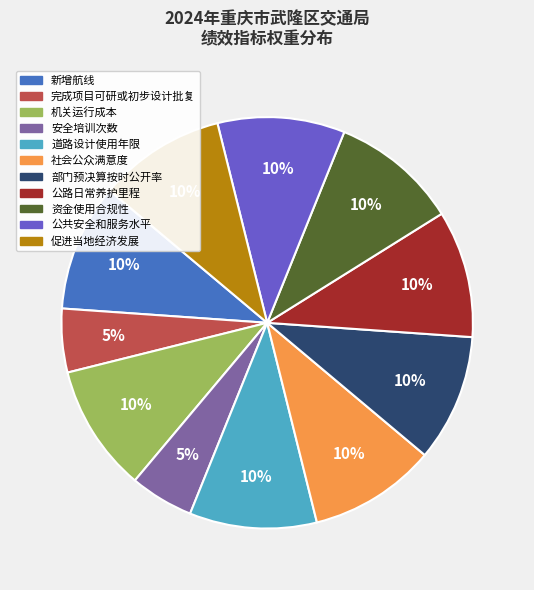

Is it true that 公共安全和服务水平 is 22% of the pie?

False